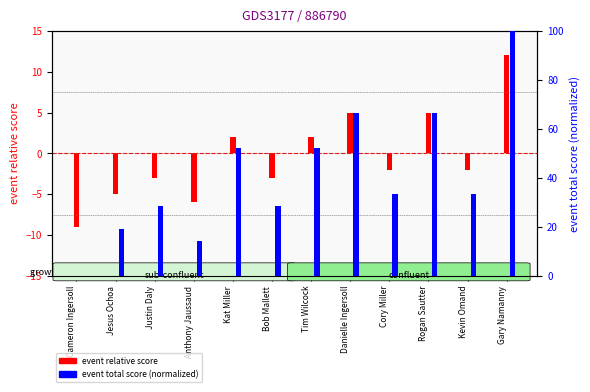

Where is event total score (normalized) nearest to the value 50?

Kat Miller